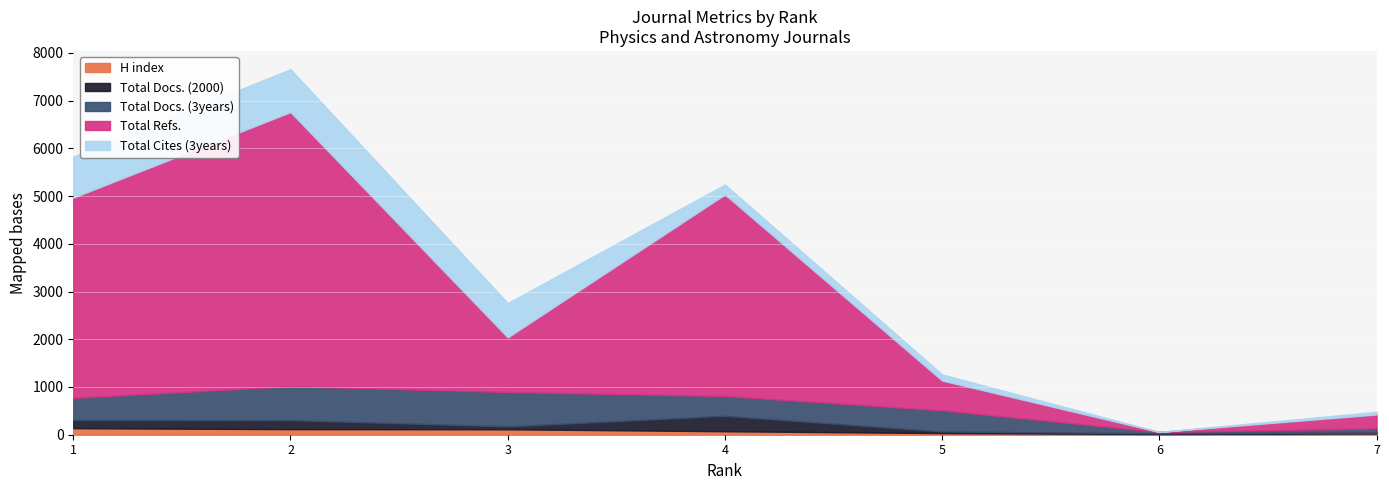

Where is the first local maximum for Total Docs. (3years)?

3